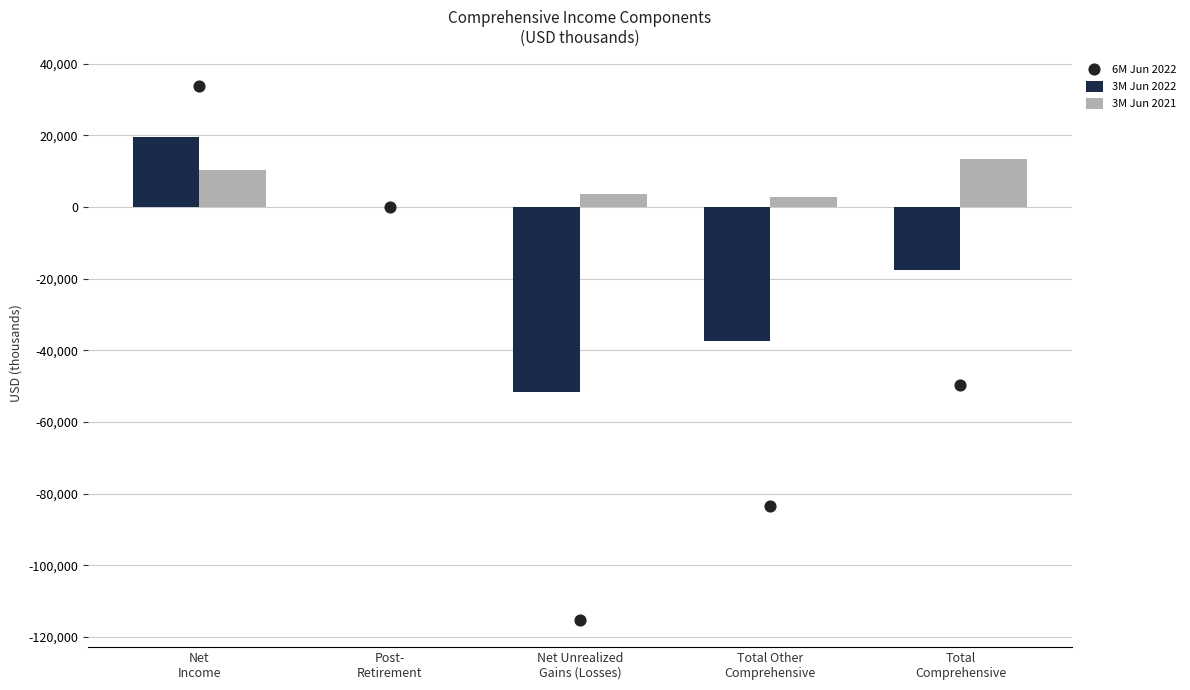

What are all the series names shown in the legend?

3M Jun 2022, 3M Jun 2021, 6M Jun 2022